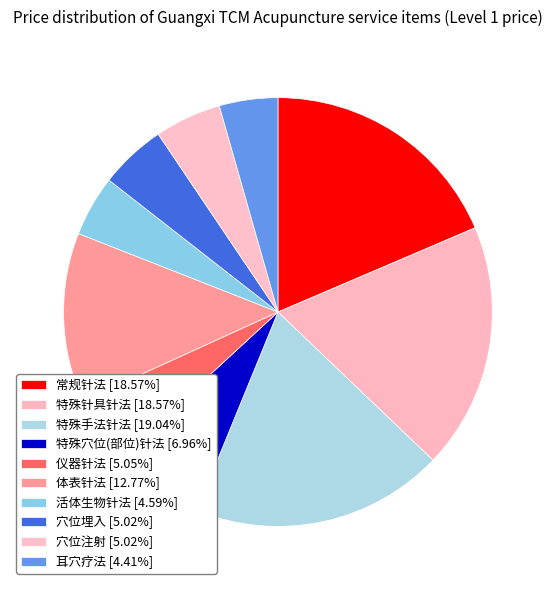

To the nearest percent, what percentage of the pie is 耳穴疗法?

4%